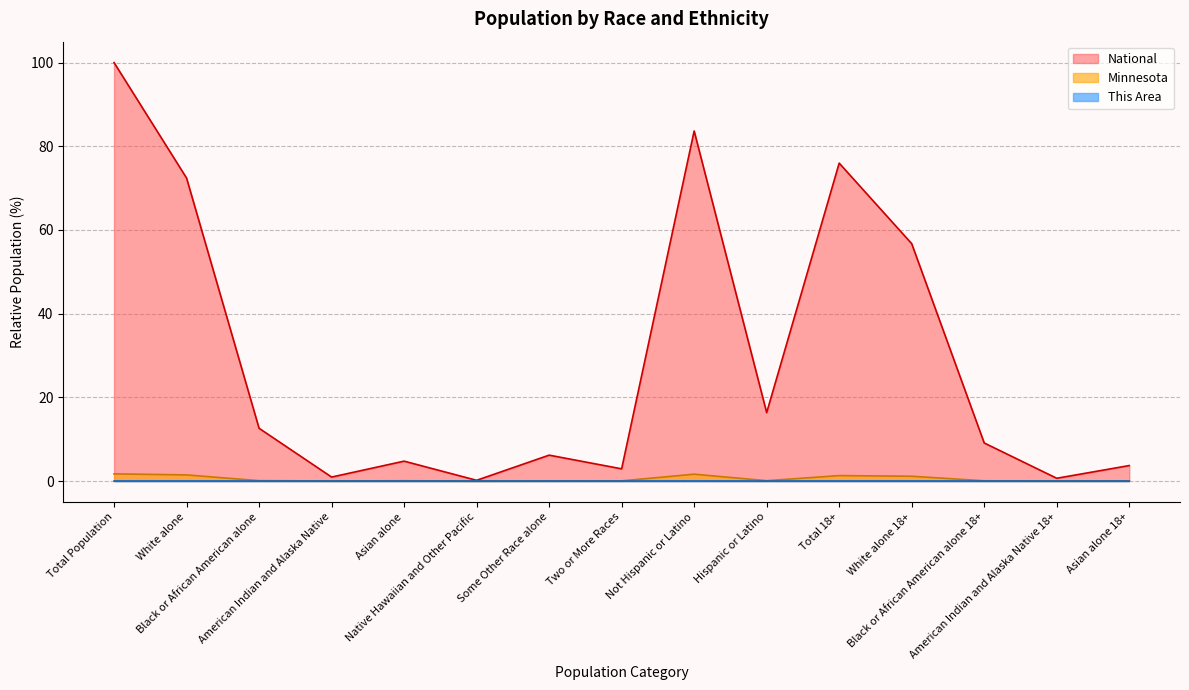

The value of This Area at Black or African American alone is 0.0. True or false?

False